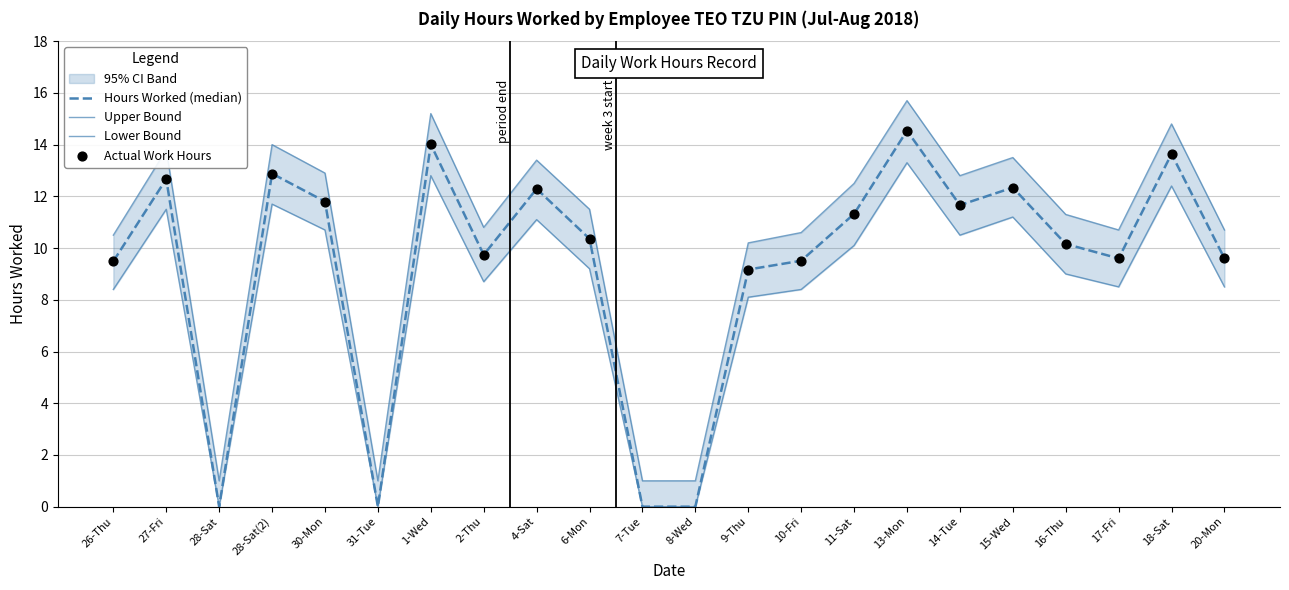

Is the value of Upper Bound at 17-Fri greater than the value of Lower Bound at 1-Wed?

No